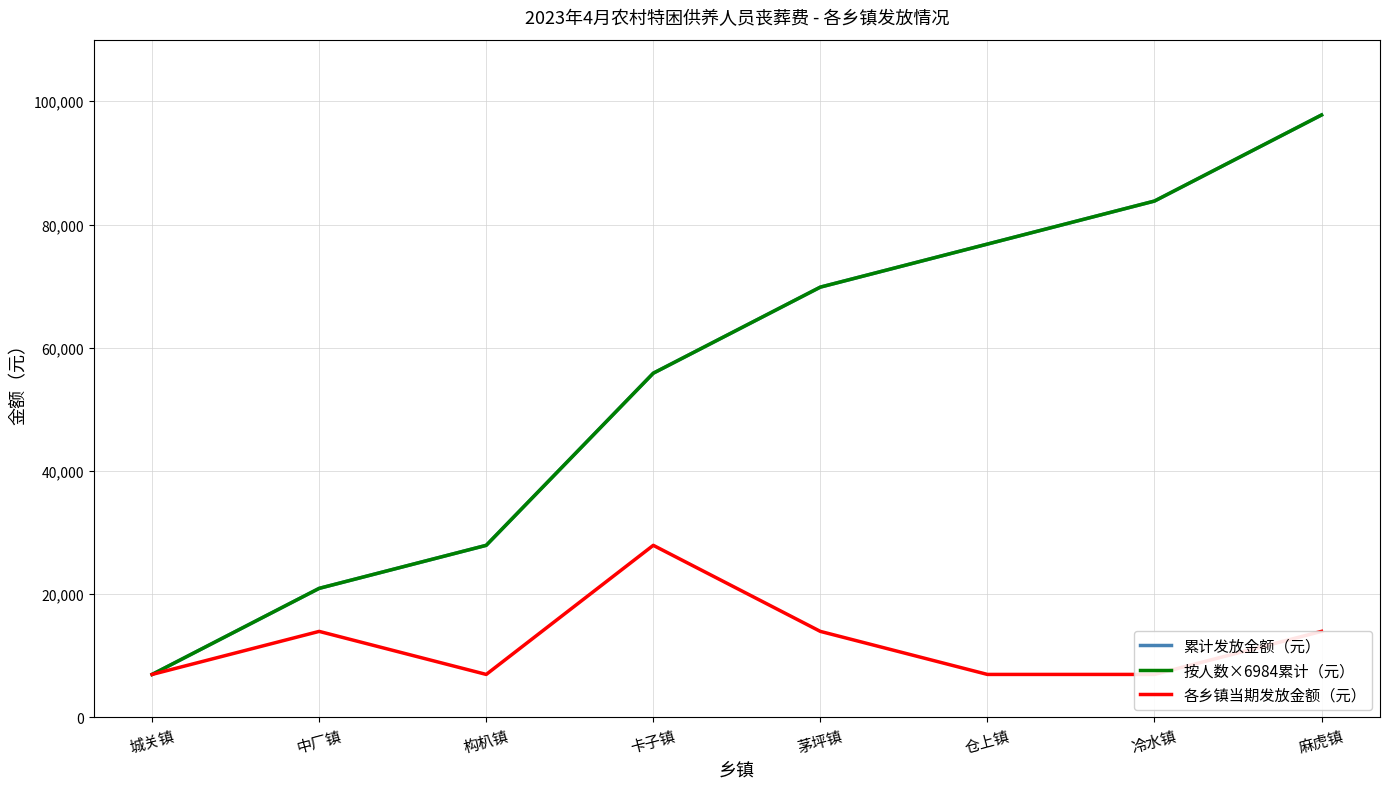

What position from the left is 仓上镇?

6